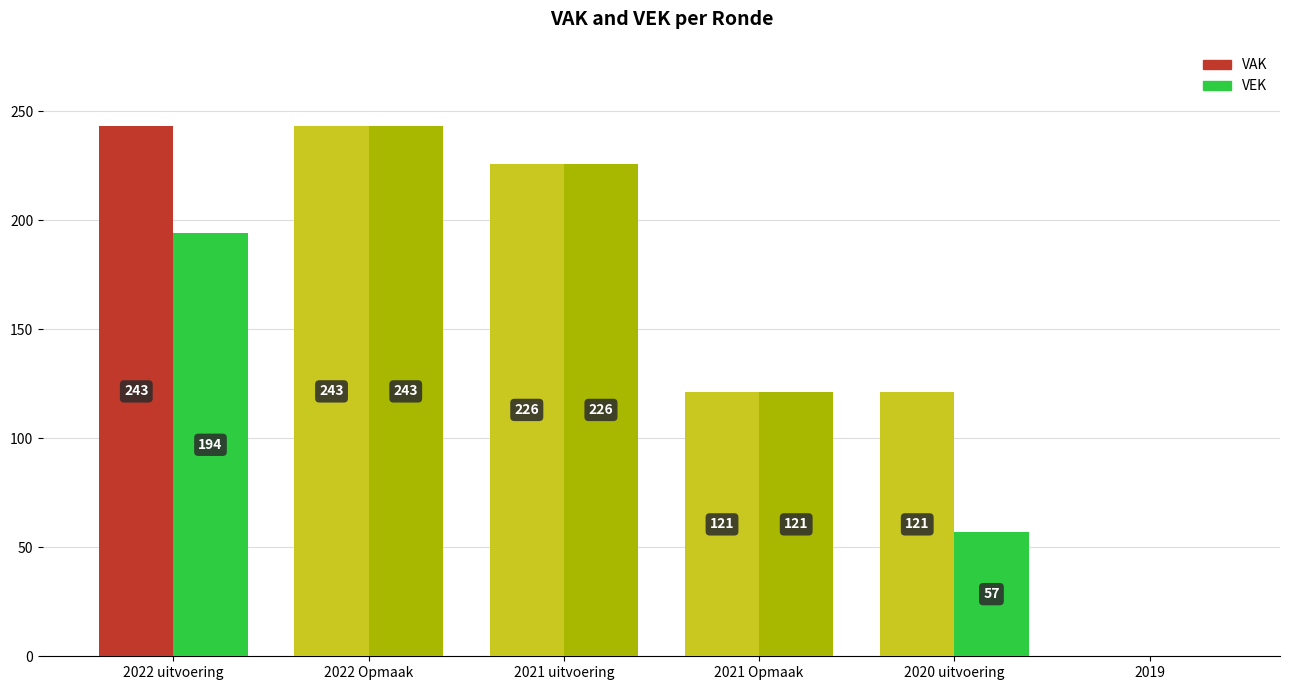

What is the approximate value of VEK at 2022 uitvoering?

194